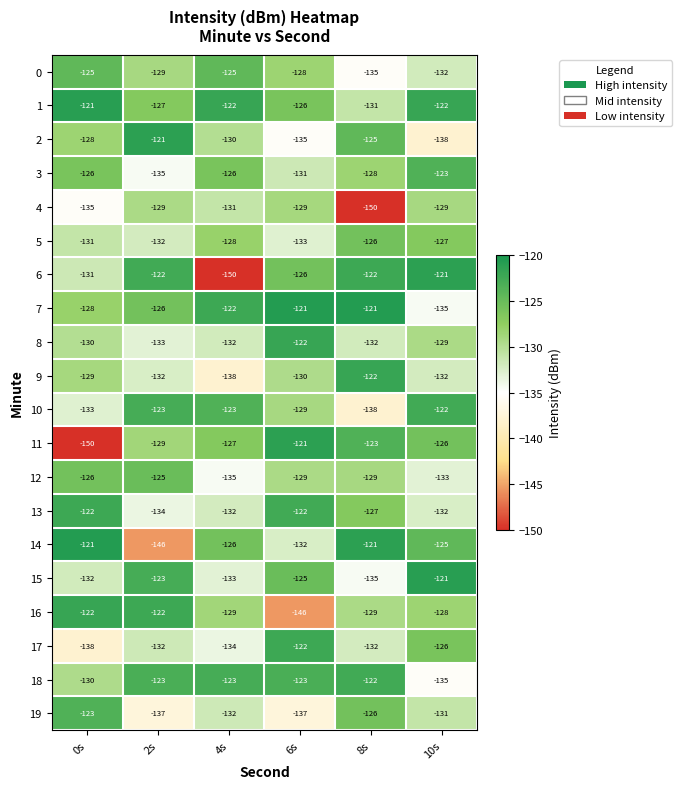

Which category has the lowest value in the 16 series?

6s